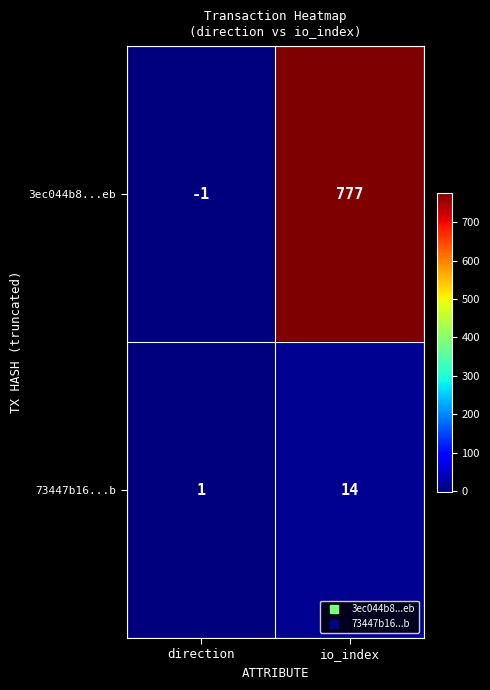

What is the sum of the 73447b16...b values at io_index and direction?

15